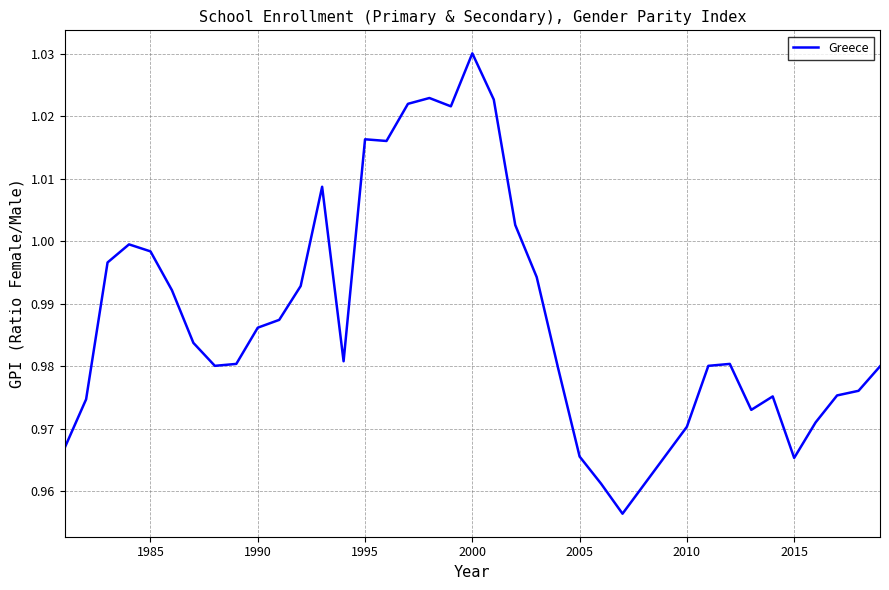

Does the chart display data point markers on the line(s)?

No